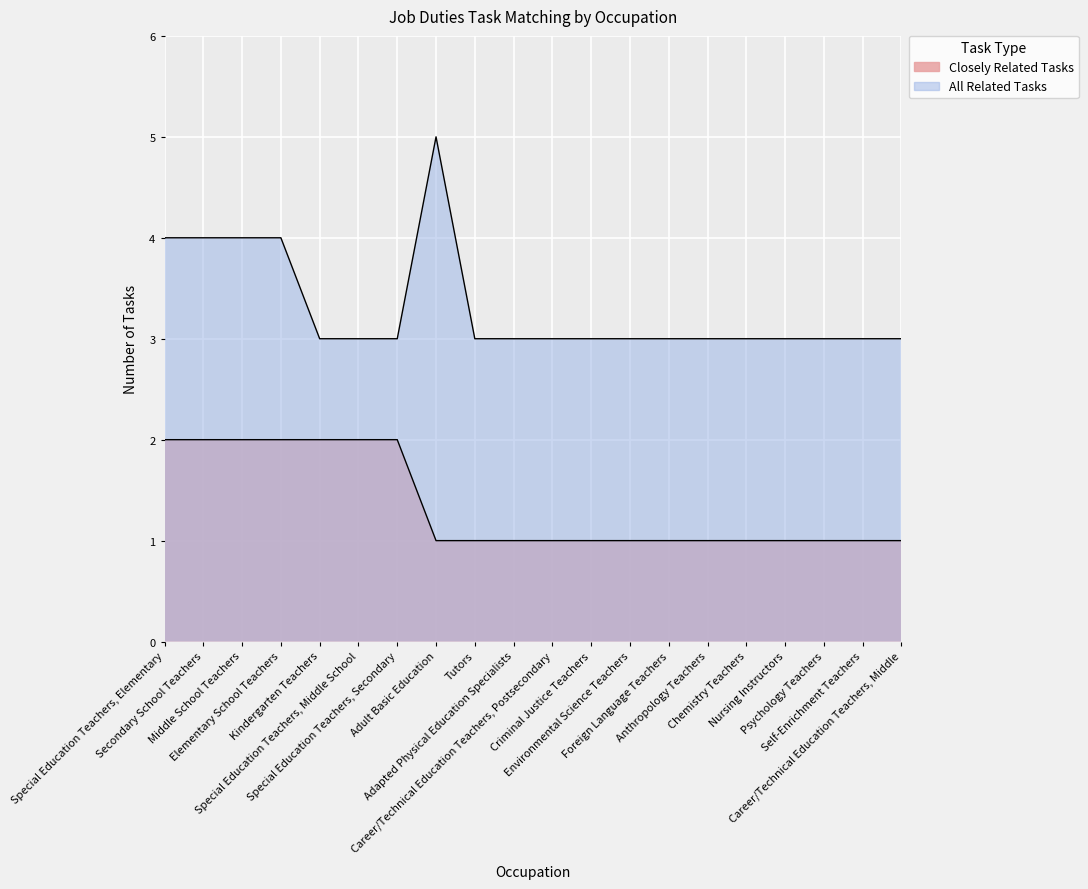

At which label is All Related Tasks closest to 4?

Special Education Teachers, Elementary